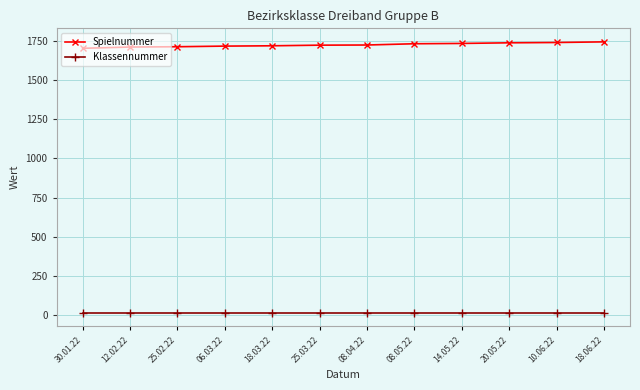

At how many categories does at least one series exceed 75?

12